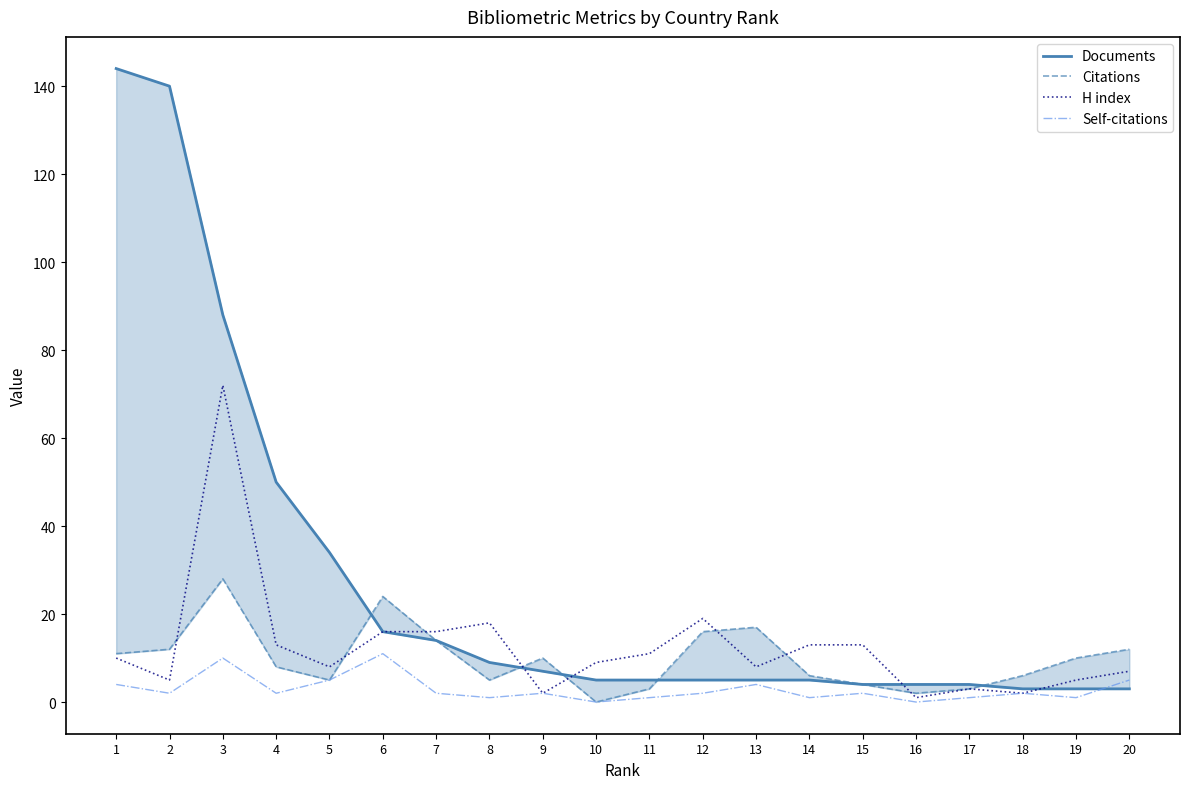

How many data points in Self-citations are less than 2?

7